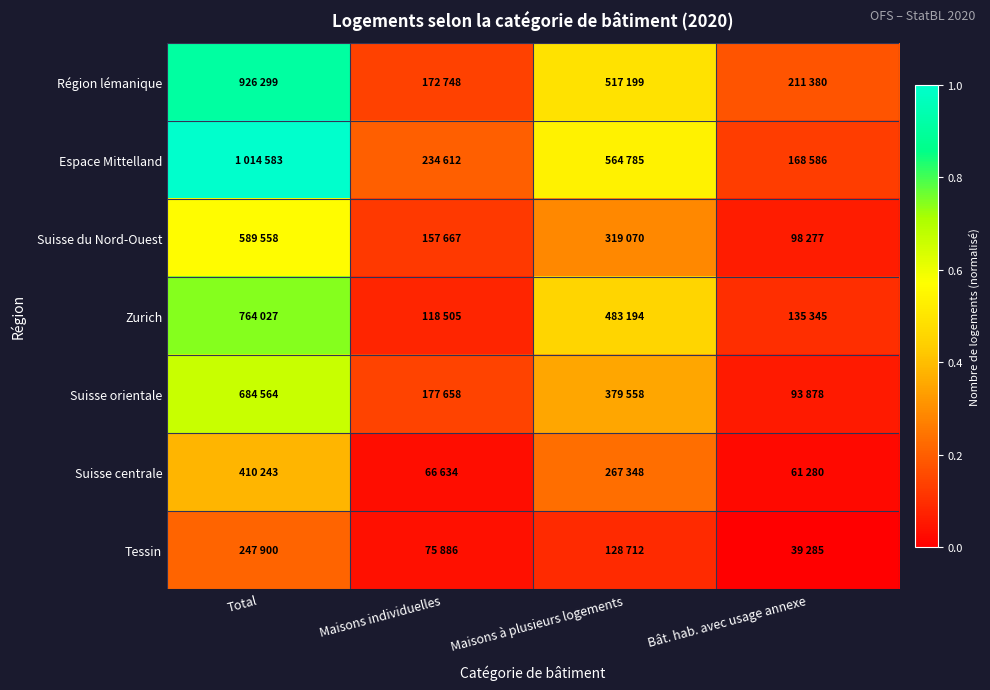

What is the total value across all series at Total?

4.5